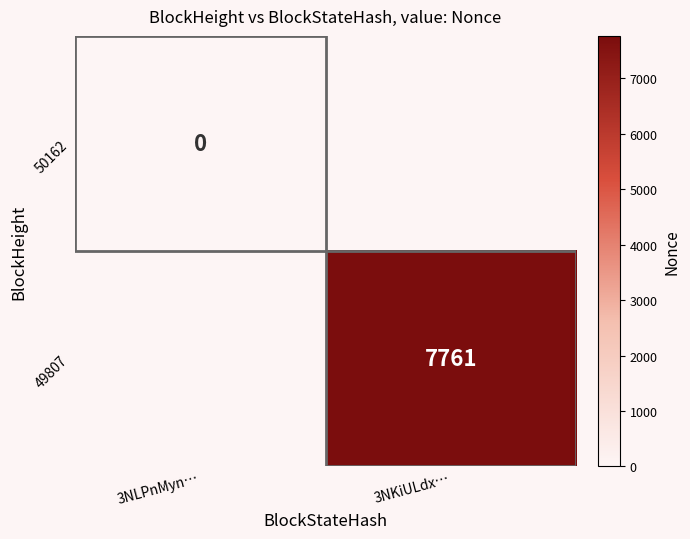

The 49807 series shows 7761 at 3NKiULdx…. True or false?

True